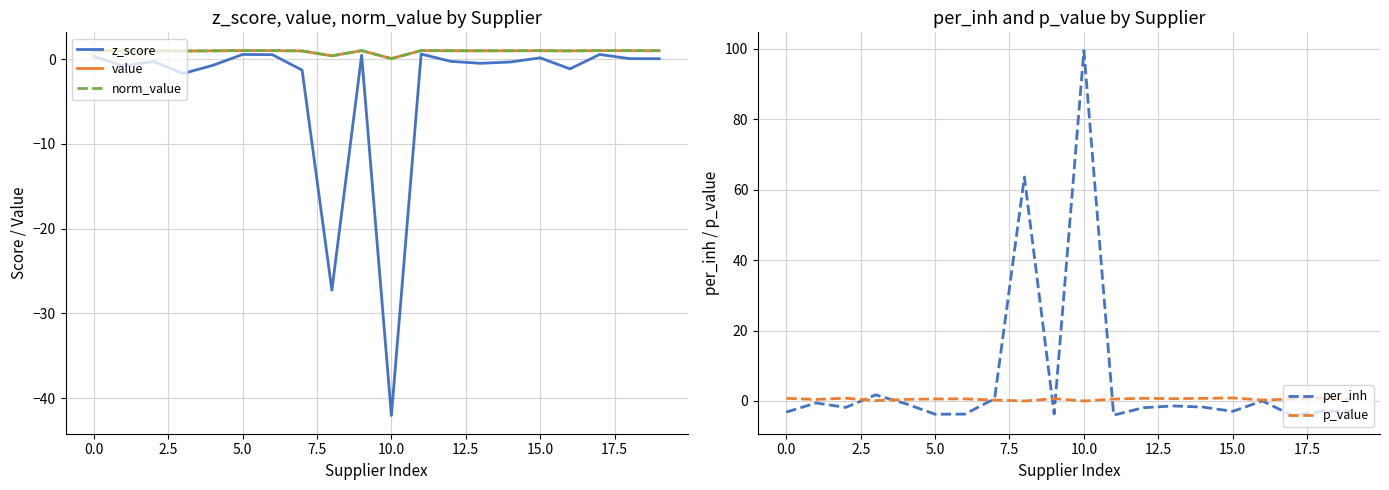

Where is the first local maximum for value?

2.5